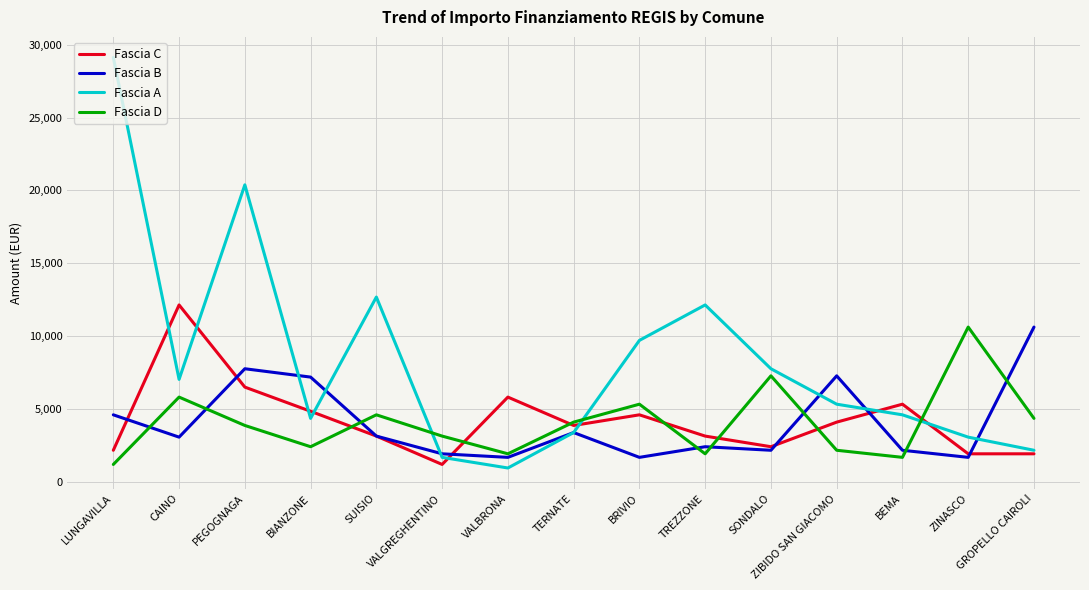

Which series has the largest total across all categories?

Fascia A